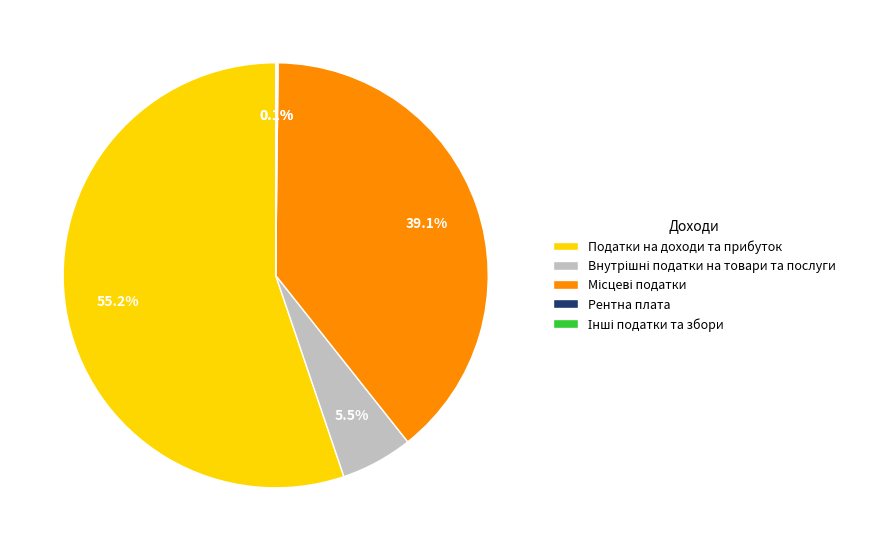

What is the largest slice in the pie chart?

Податки на доходи та прибуток